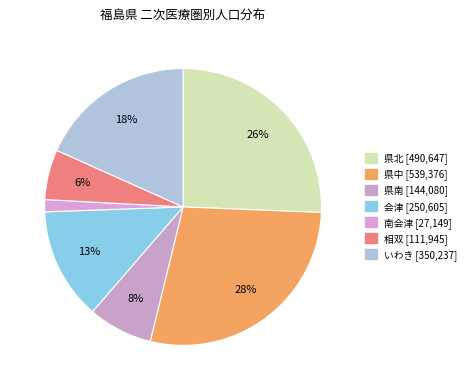

Is 南会津 the majority of the pie?

No